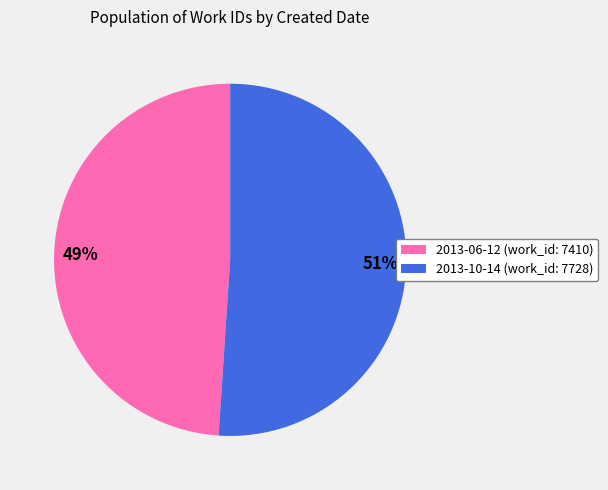

Combined, do 51% and 49% account for over 50%?

Yes